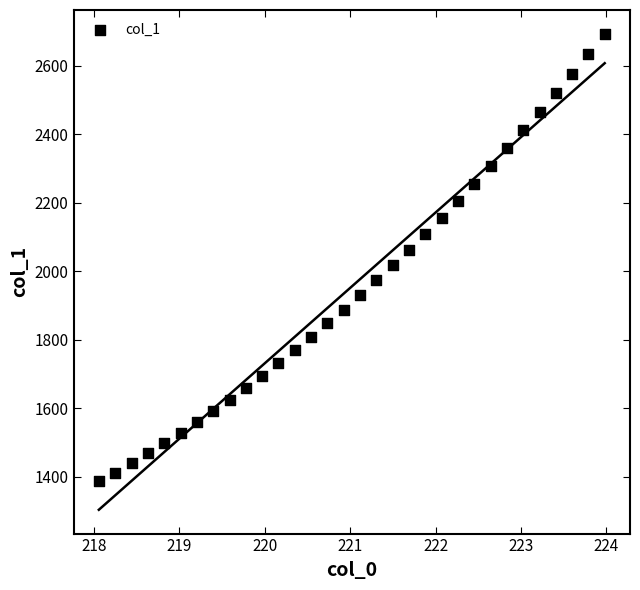

What is the range of Y values (max minus min)?

1306.8